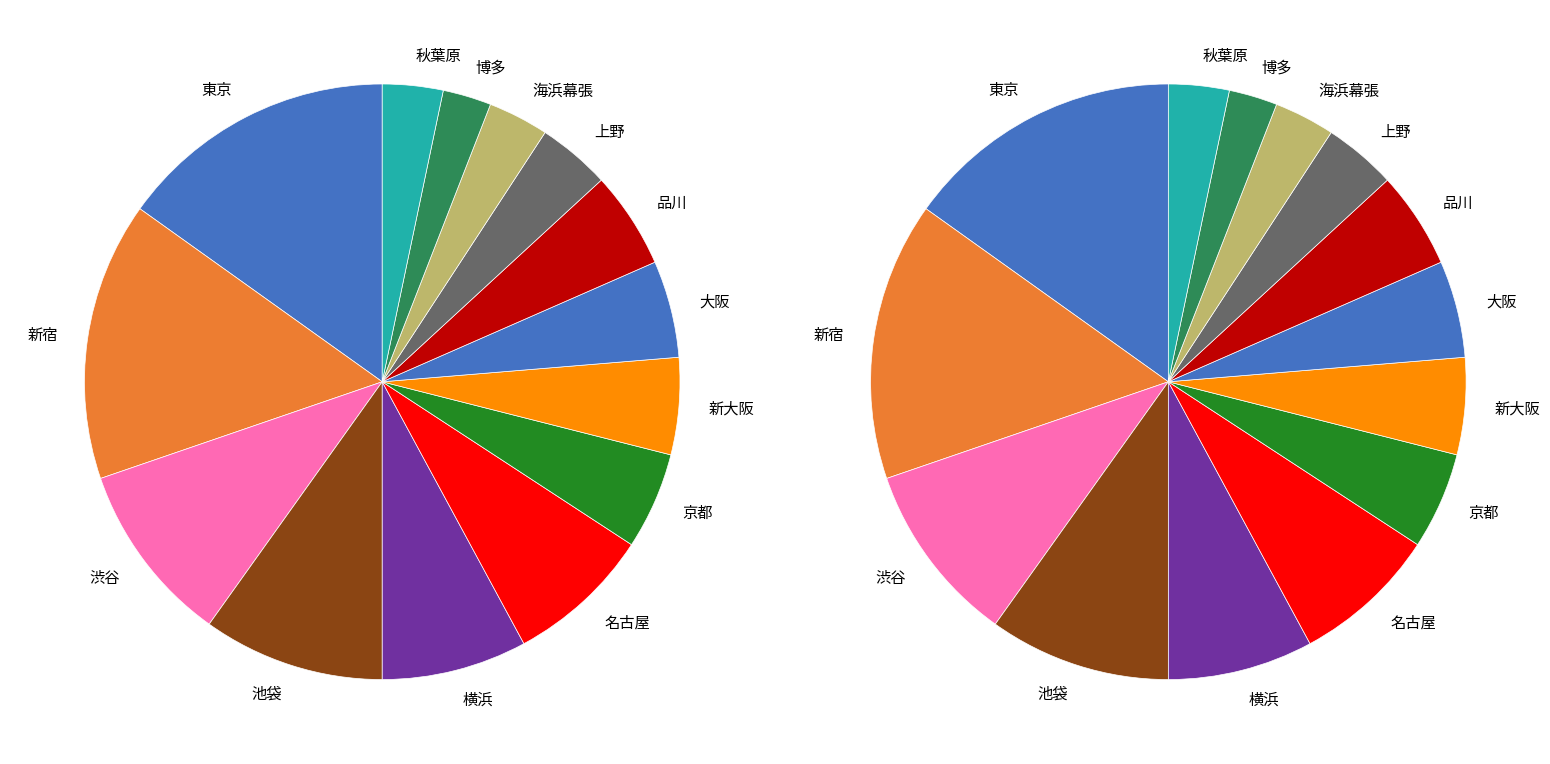

How many segments does this pie chart have?

14